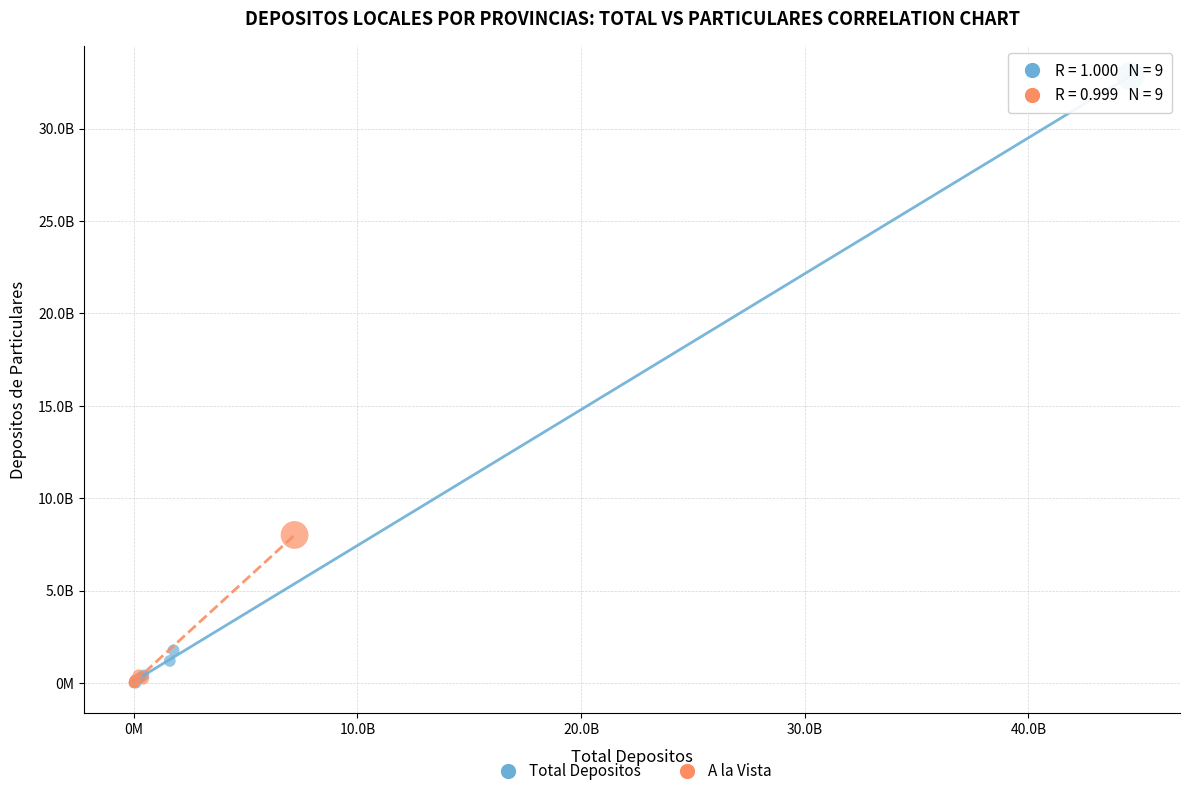

What are all the series names shown in the legend?

Total Depositos, A la Vista